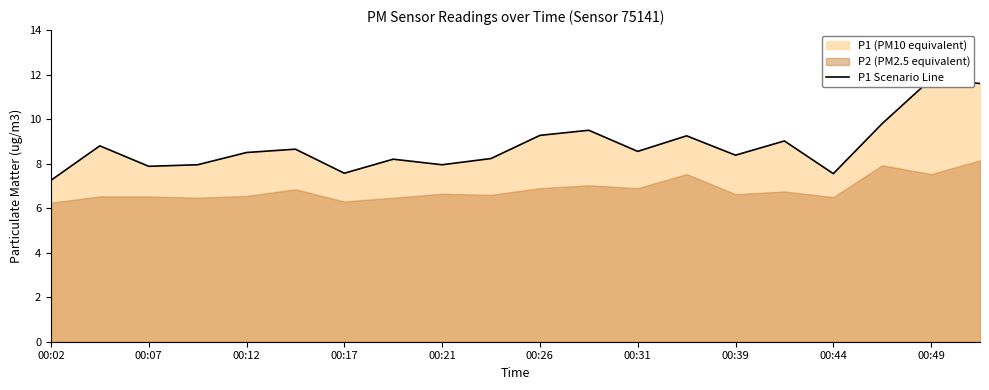

What is the average value?

8.8